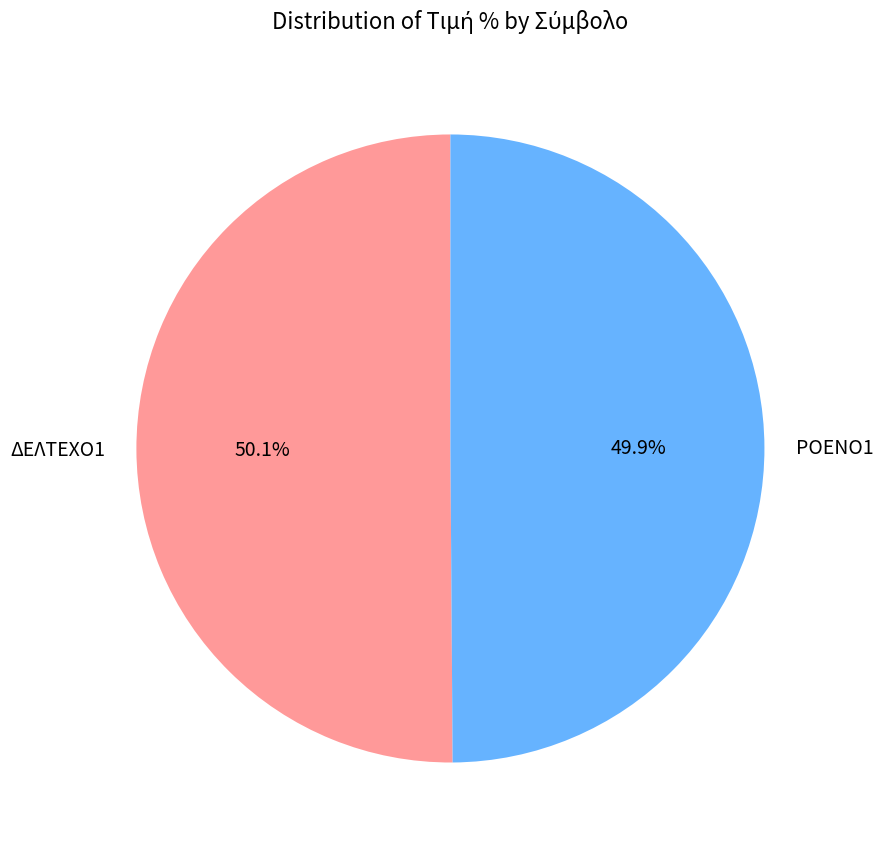

Is the sum of ΔΕΛΤΕΧΟ1 and ΡΟΕΝΟ1 greater than half?

Yes